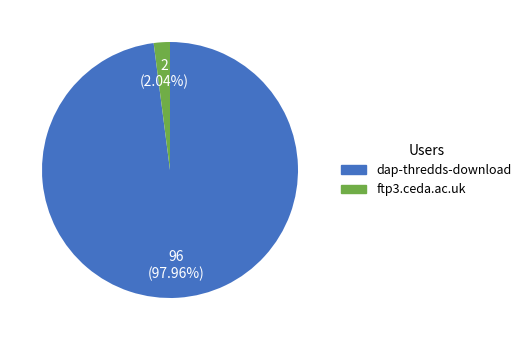

Between dap-thredds-download and ftp3.ceda.ac.uk, which is larger?

dap-thredds-download